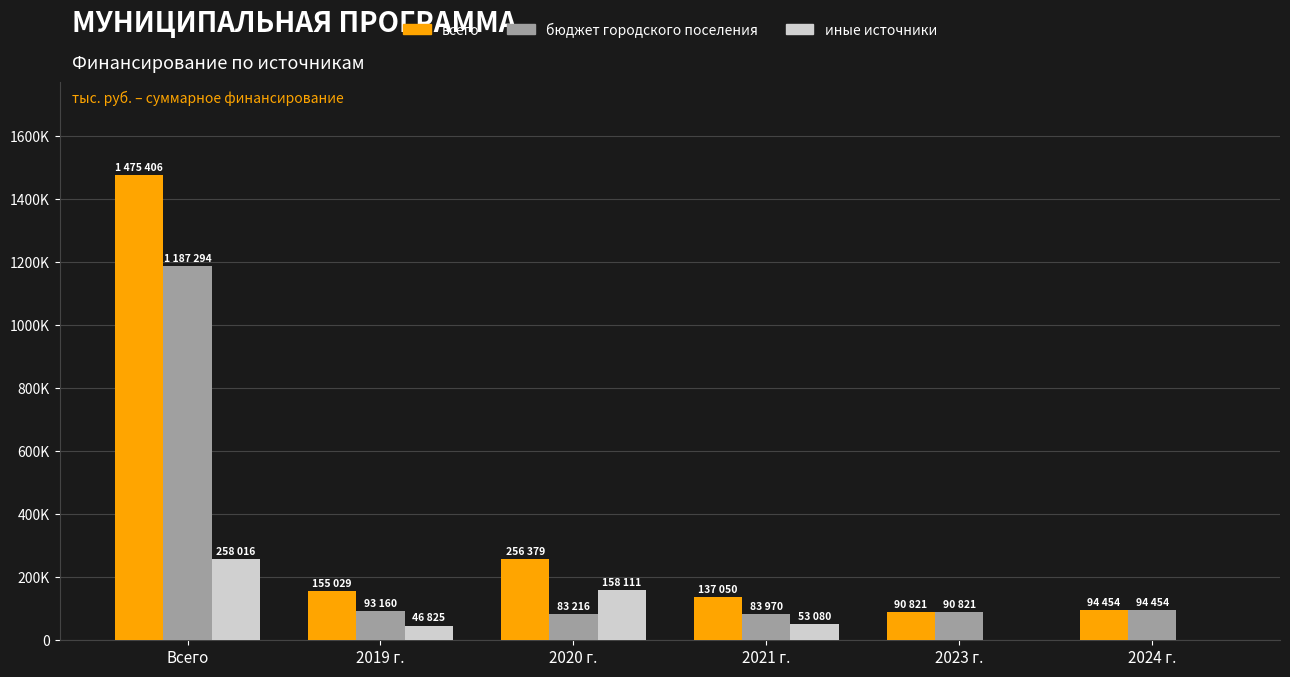

List the labels in order of бюджет городского поселения value, largest first.

Всего, 2024 г., 2019 г., 2023 г., 2021 г., 2020 г.